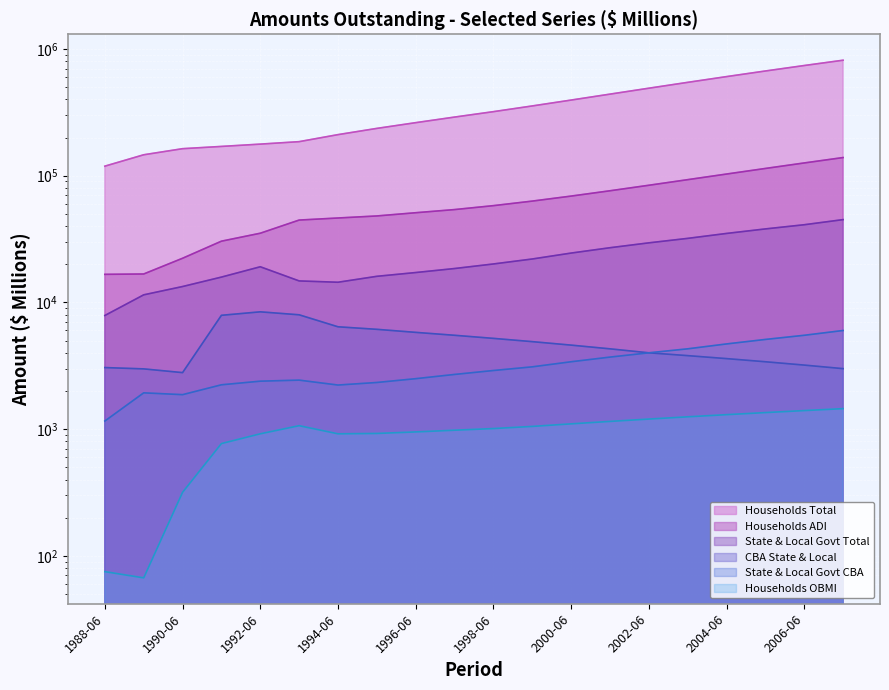

The CBA State & Local series shows 5500 at 1997-06. True or false?

True